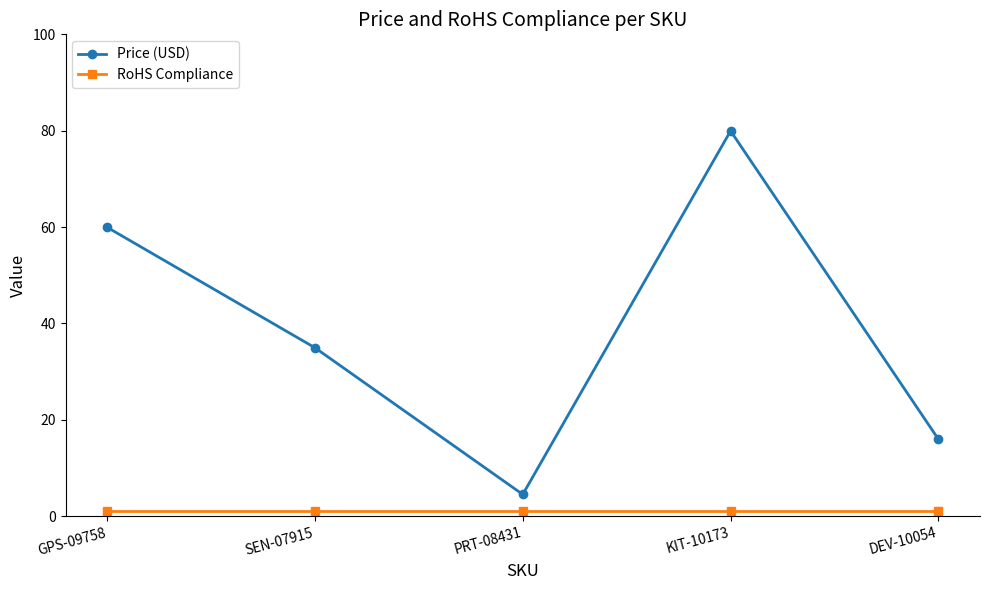

True or false: Price (USD) has more than 0 interior local peaks.

True